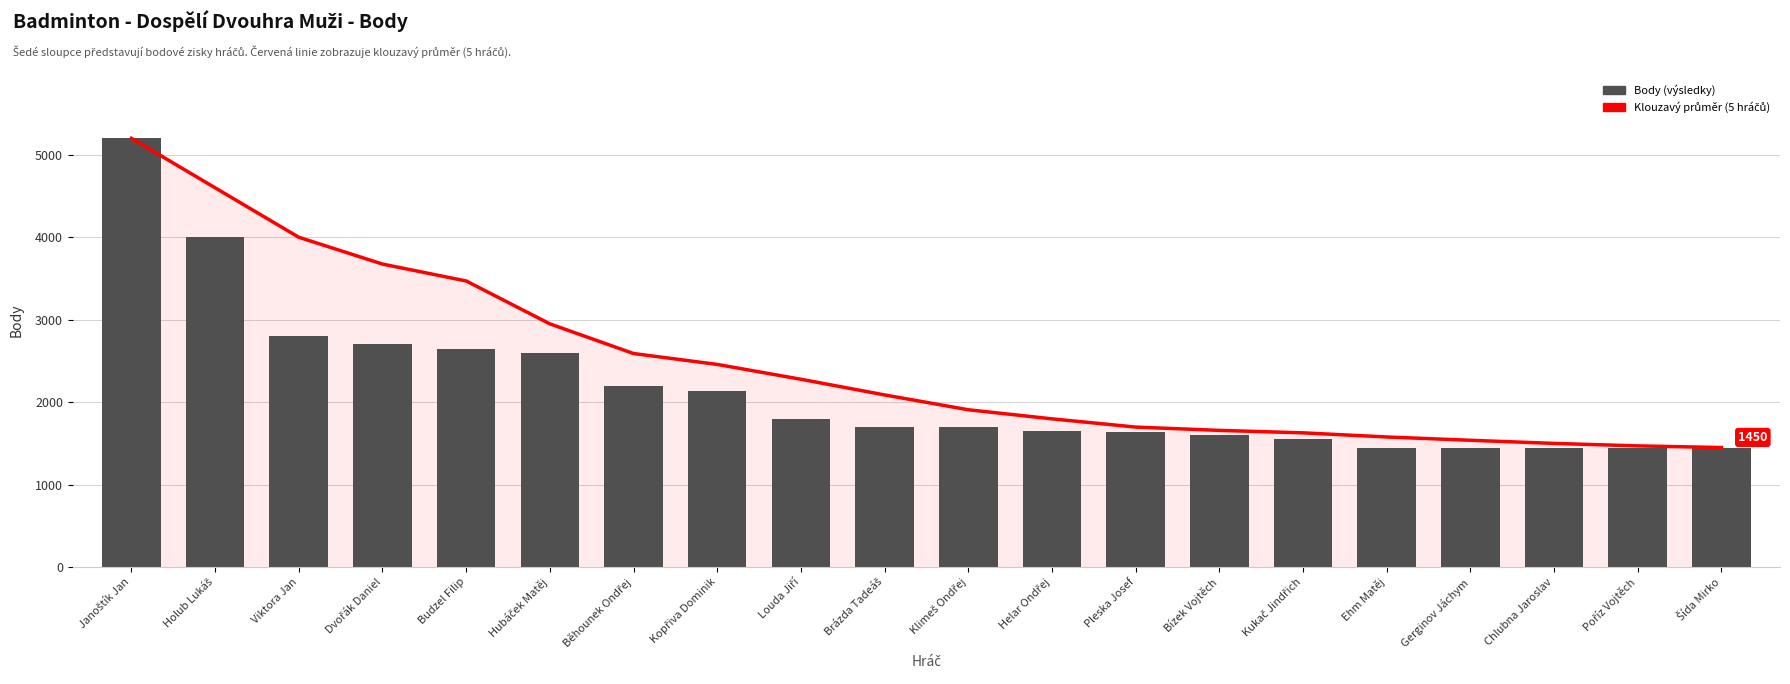

How many data points in Body (výsledky) are less than 1700?

9